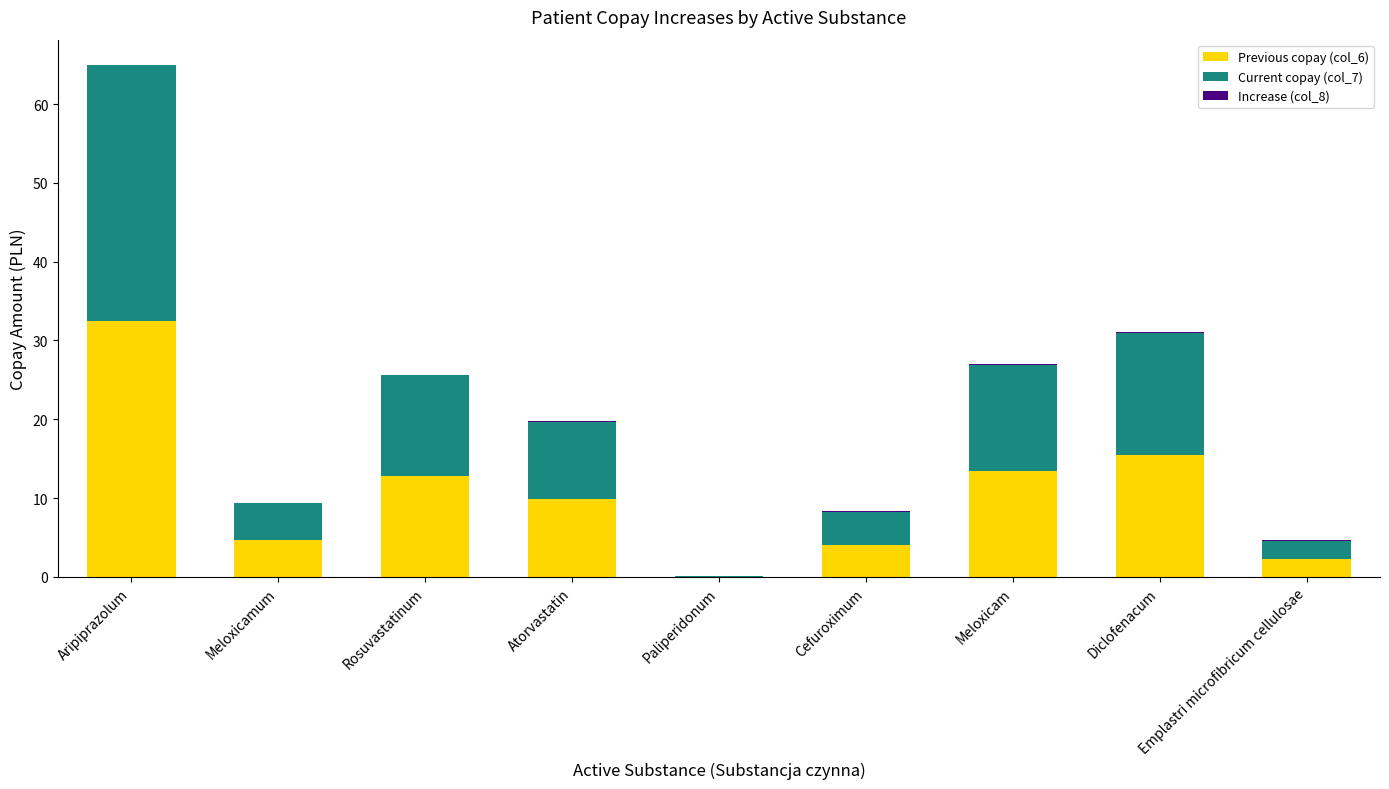

The value of Previous copay (col_6) at Cefuroximum is 6.8. True or false?

False